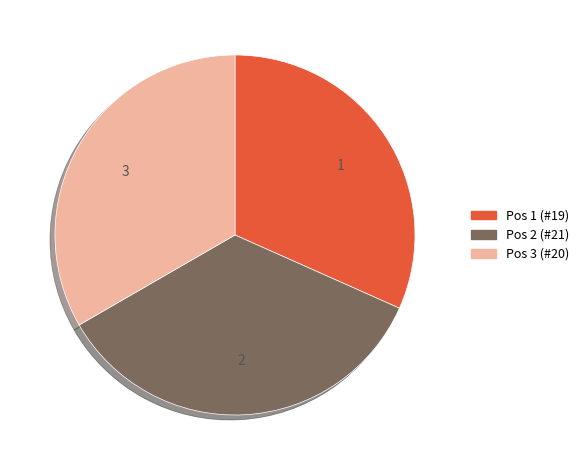

How many slices are in this pie chart?

3